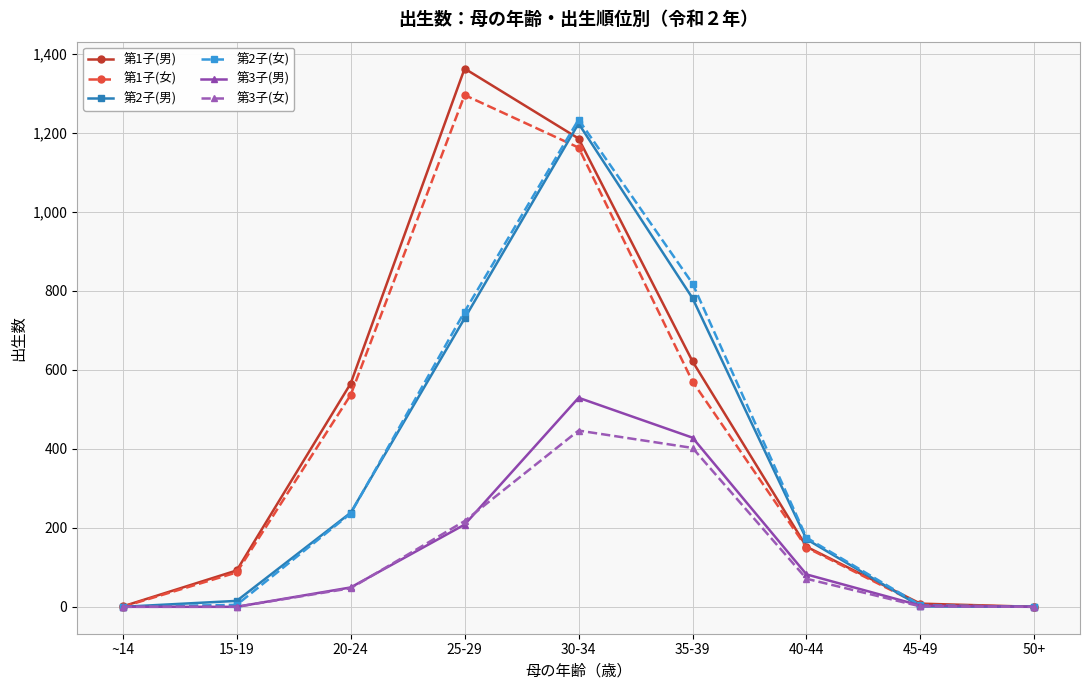

Does the chart have visible grid lines?

Yes